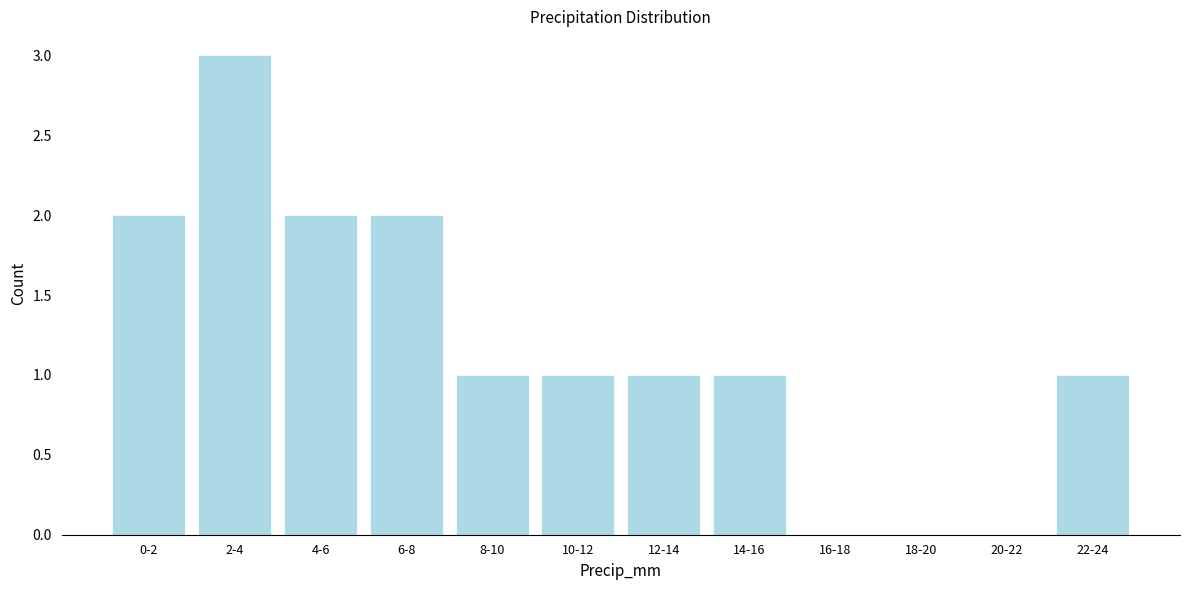

Reading left to right, what are all the values shown in this chart?

0-2=2	2-4=3	4-6=2	6-8=2	8-10=1	10-12=1	12-14=1	14-16=1	16-18=0	18-20=0	20-22=0	22-24=1